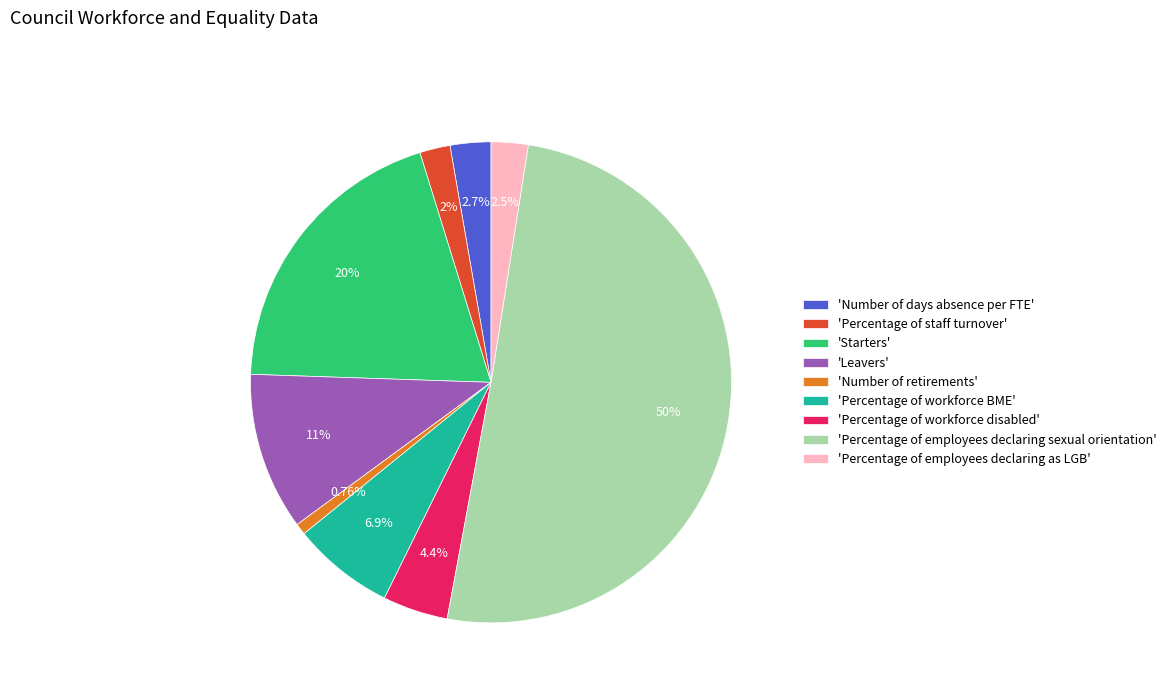

Approximately how many times larger is the value at 'Percentage of workforce disabled' compared to 'Percentage of staff turnover'?

2.1